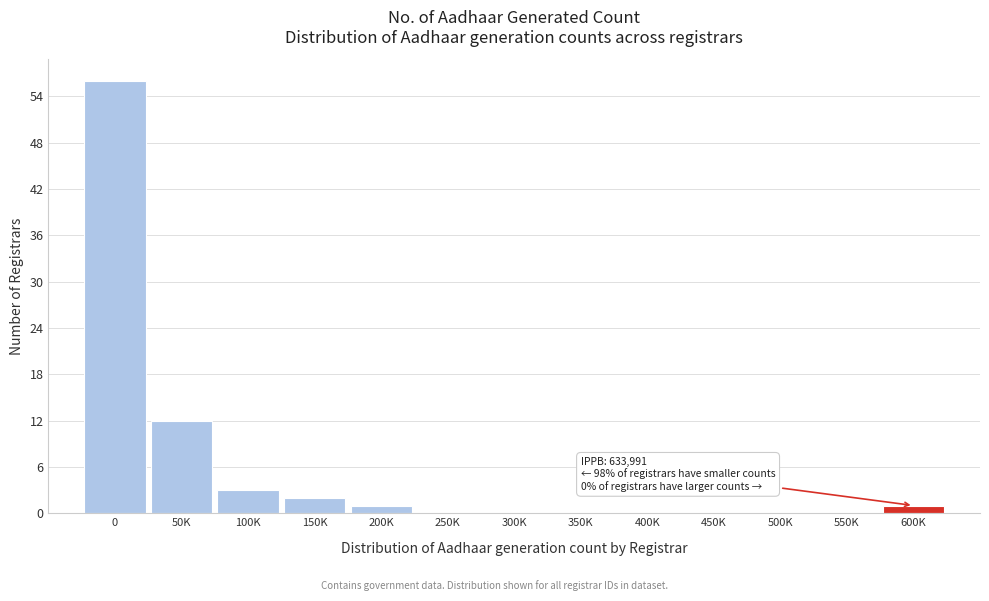

Reading left to right, transcribe all the data shown in this chart.

0=56	50K=12	100K=3	150K=2	200K=1	250K=0	300K=0	350K=0	400K=0	450K=0	500K=0	550K=0	600K=1